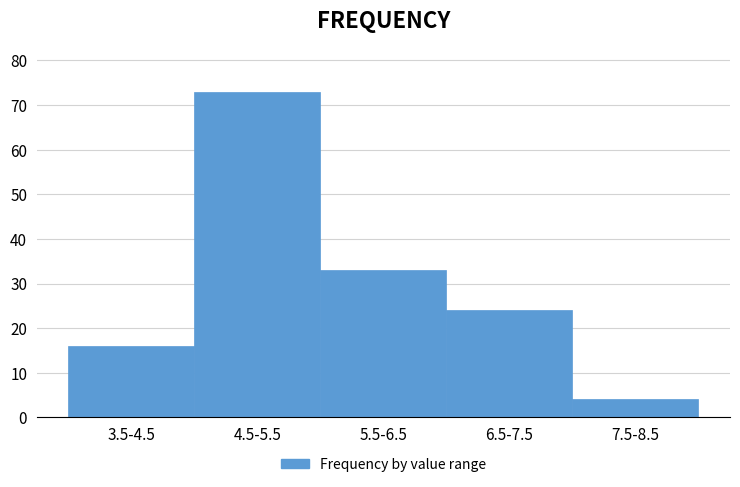

Reading right to left, what are all the values shown in this chart?

7.5-8.5=4	6.5-7.5=24	5.5-6.5=33	4.5-5.5=73	3.5-4.5=16